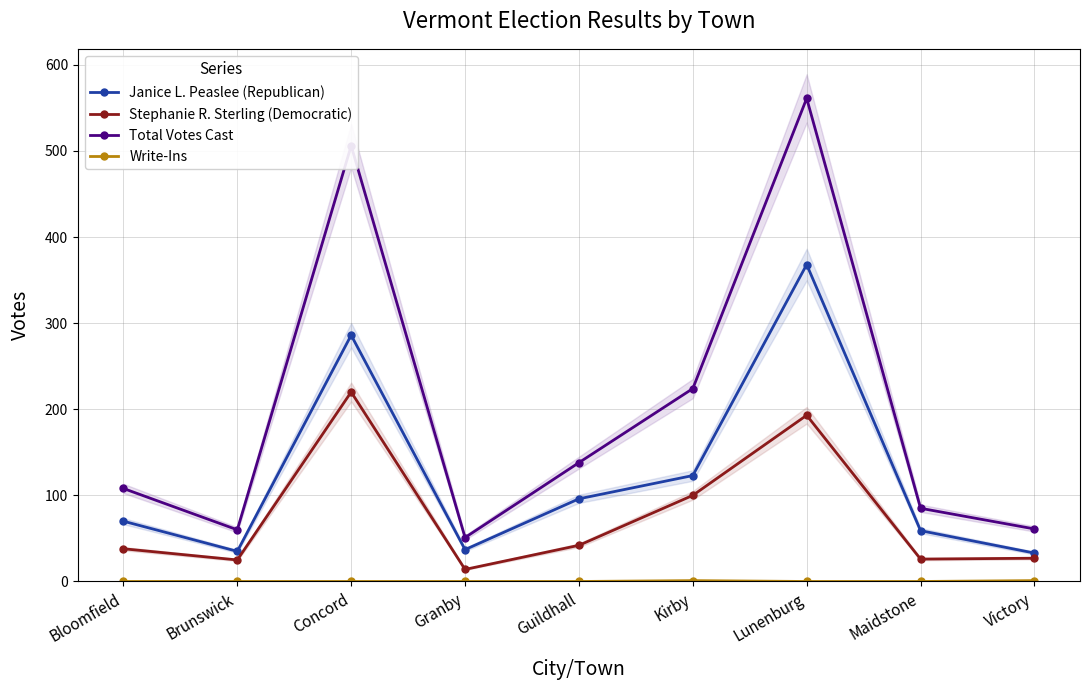

Is it true that Janice L. Peaslee (Republican) equals 38 at Guildhall?

False